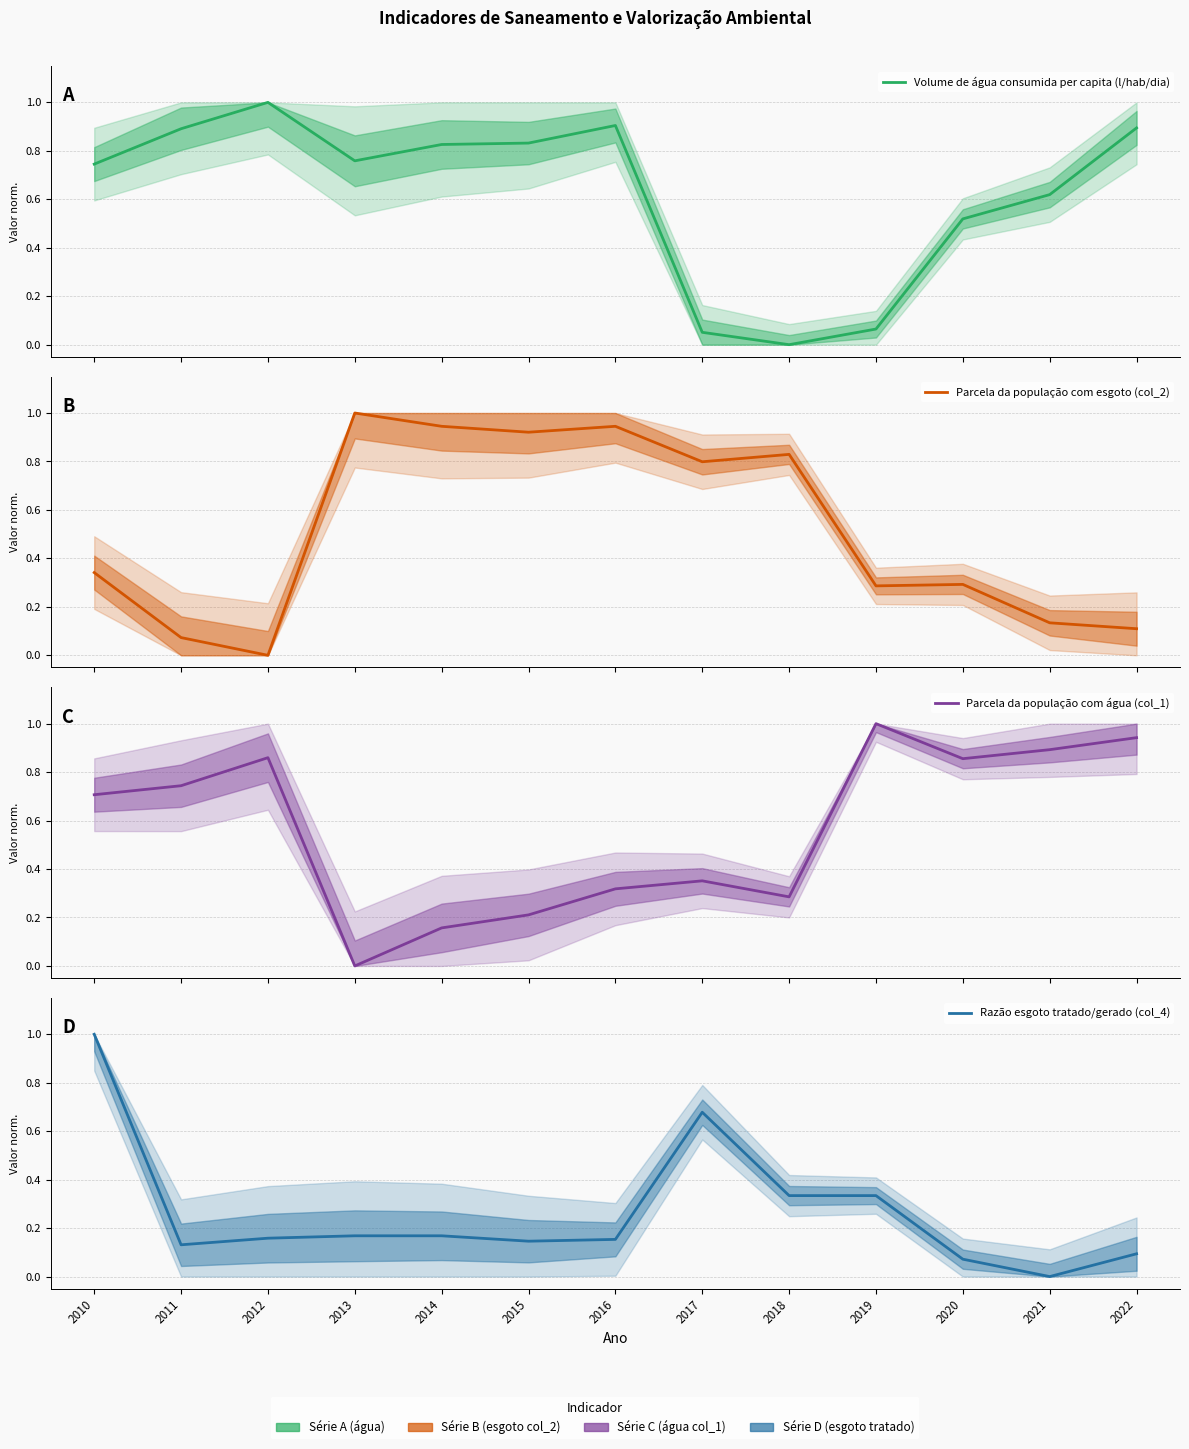

Between which two adjacent categories do Parcela da população com esgoto (col_2) and Razão esgoto tratado/gerado (col_4) first intersect?

2012 and 2013